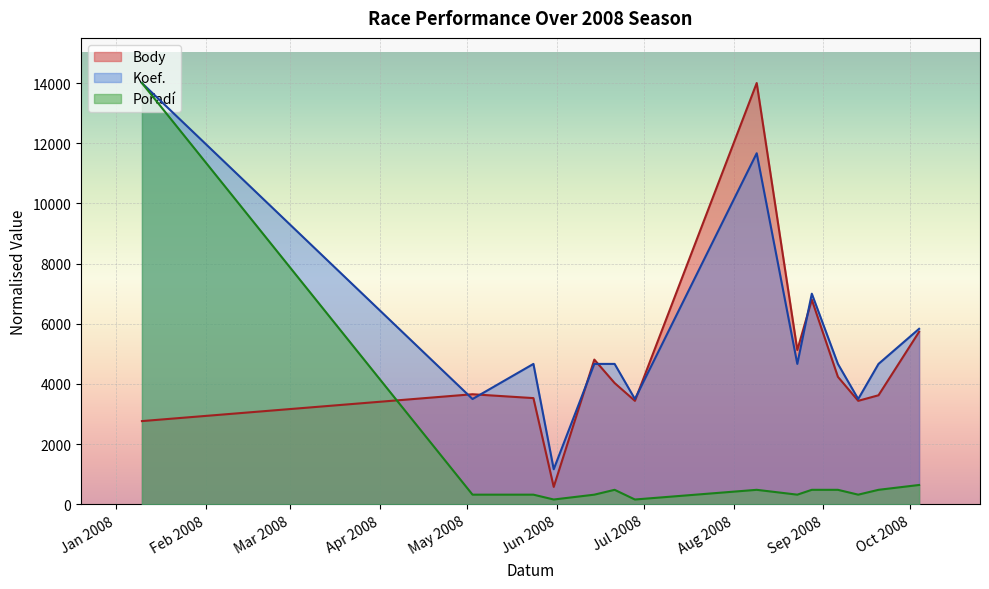

At 2008-08-23, list the series in order from smallest to largest.

Pořadí, Koef., Body